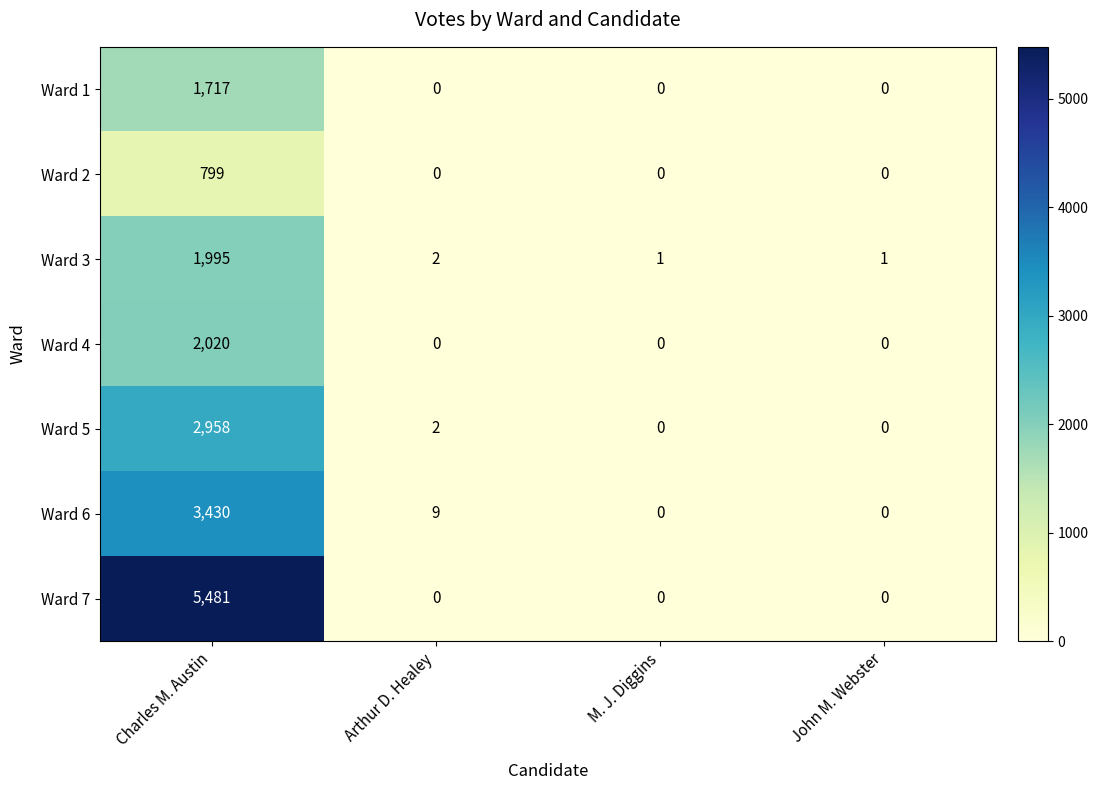

How many data points in Ward 1 are above 0?

1